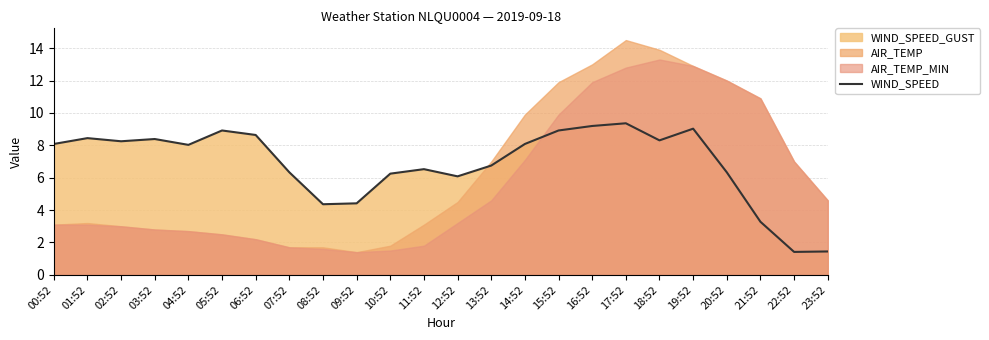

What is the approximate value at 09:52?

4.4